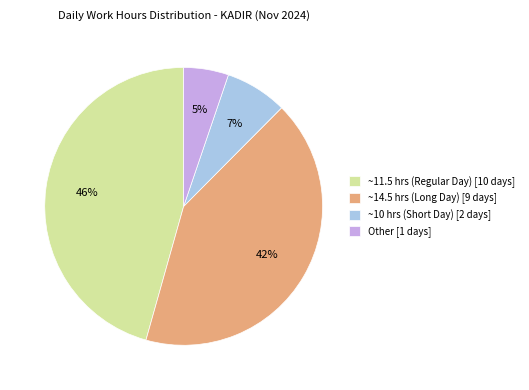

To the nearest percent, what is the average slice percentage?

25%